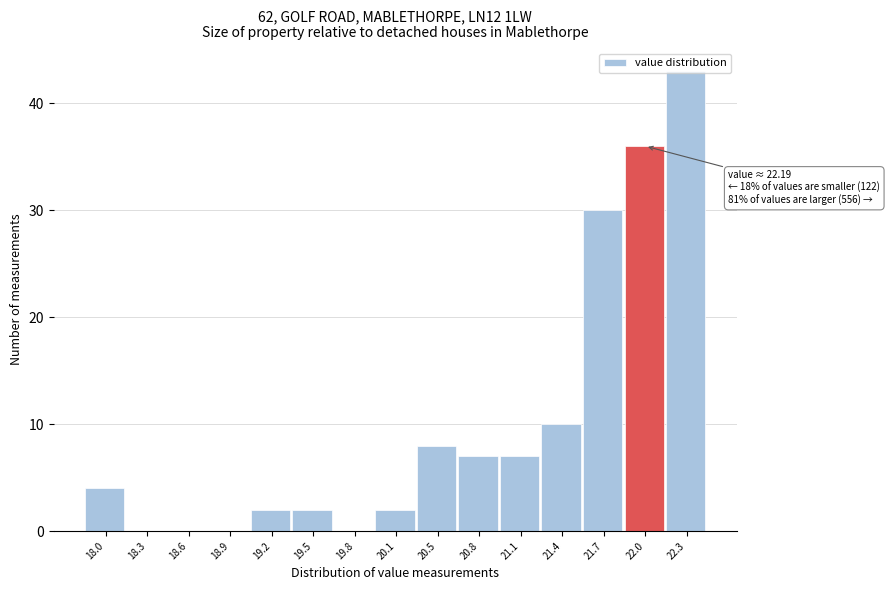

At which label is the value closest to 21?

21.7